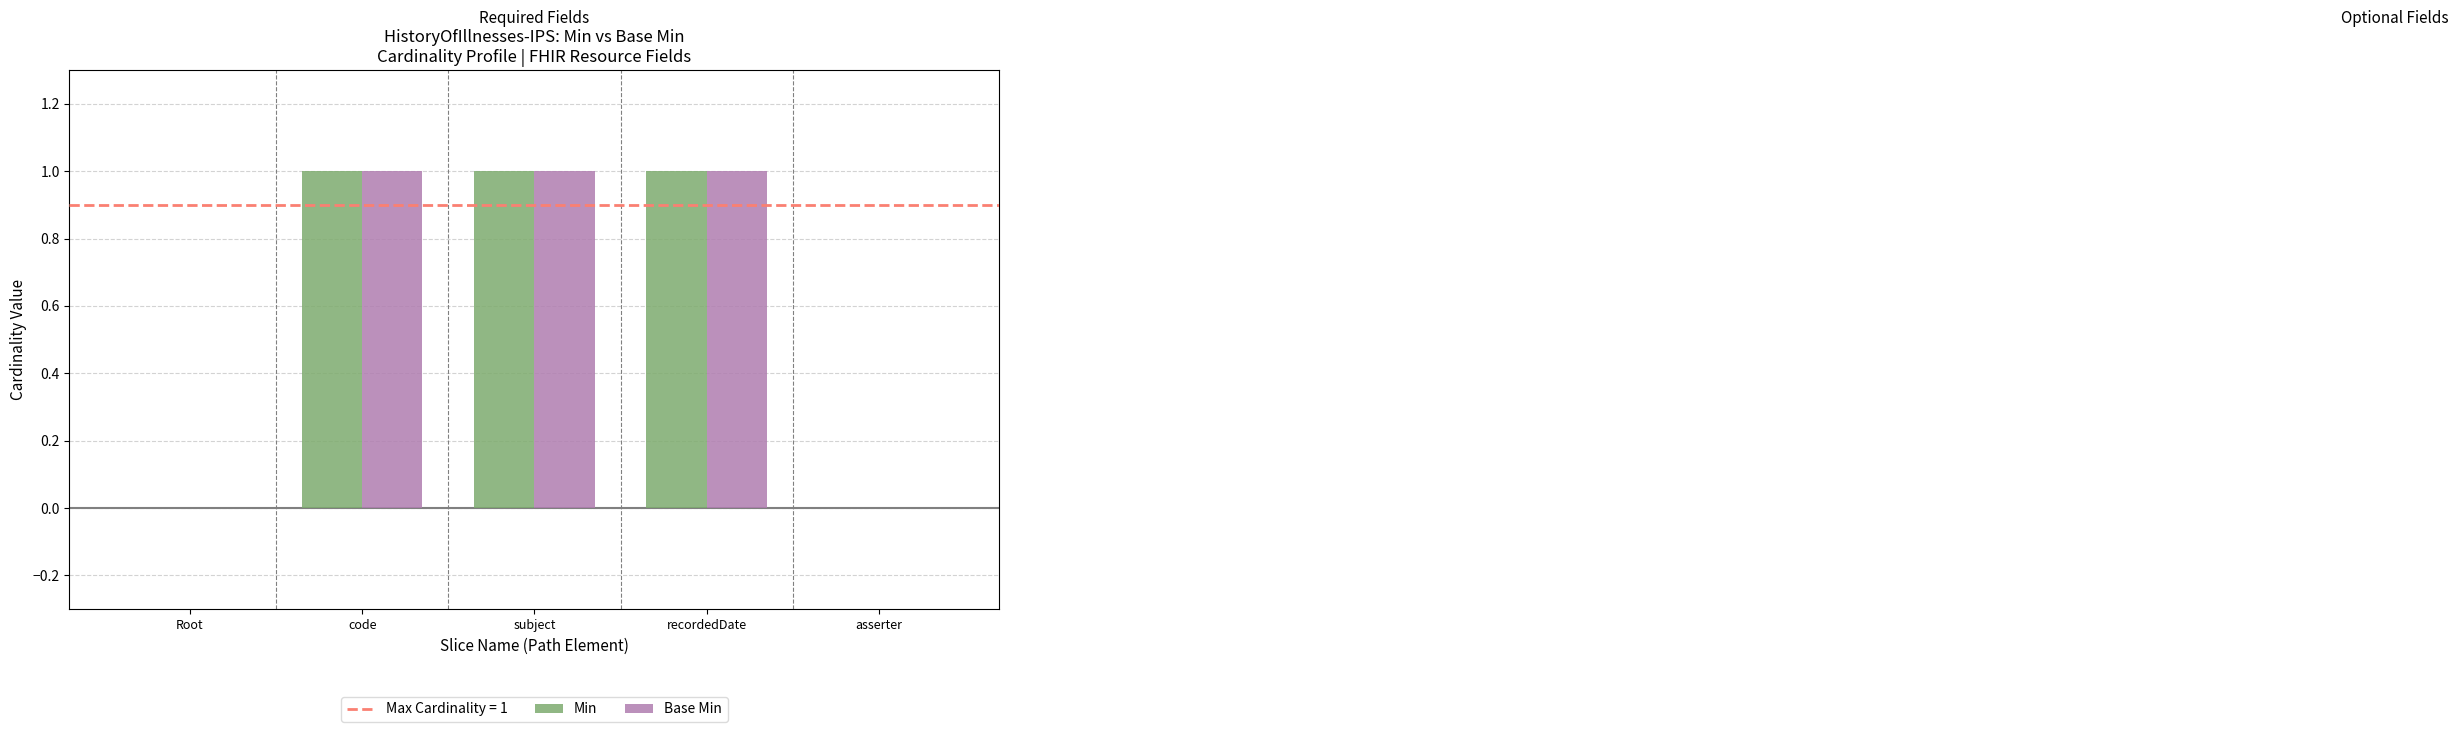

The Min series shows 0 at code. True or false?

False